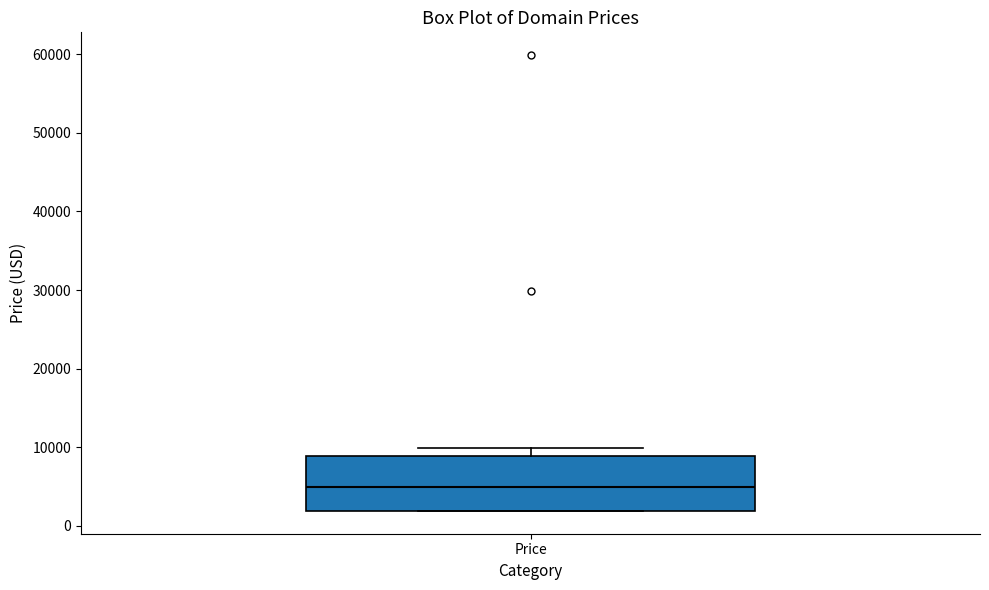

Read this box plot against the y-axis: the position of the median line, the range covered by the box, and the ends of both whiskers. The values are not printed on the chart, so give them approximately, as read against the axis.

median 5000, box 2000 to 9000, whiskers 2000 to 10000